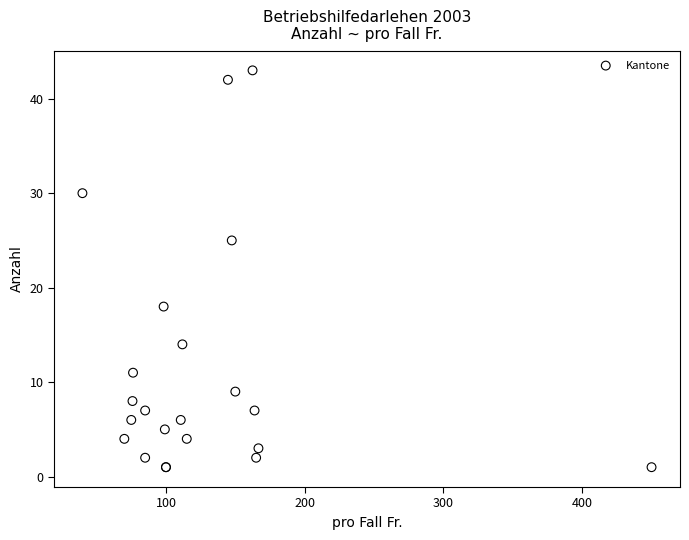

What Y value in the scatter plot is closest to 22?

25